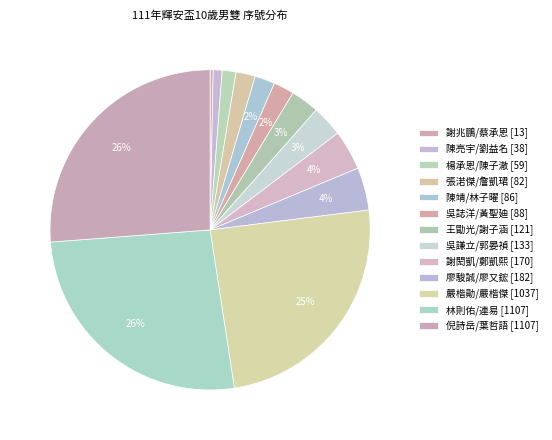

Which has a higher value, 林則佑/連易 [1107] or 倪詩岳/葉哲語 [1107]?

林則佑/連易 [1107]